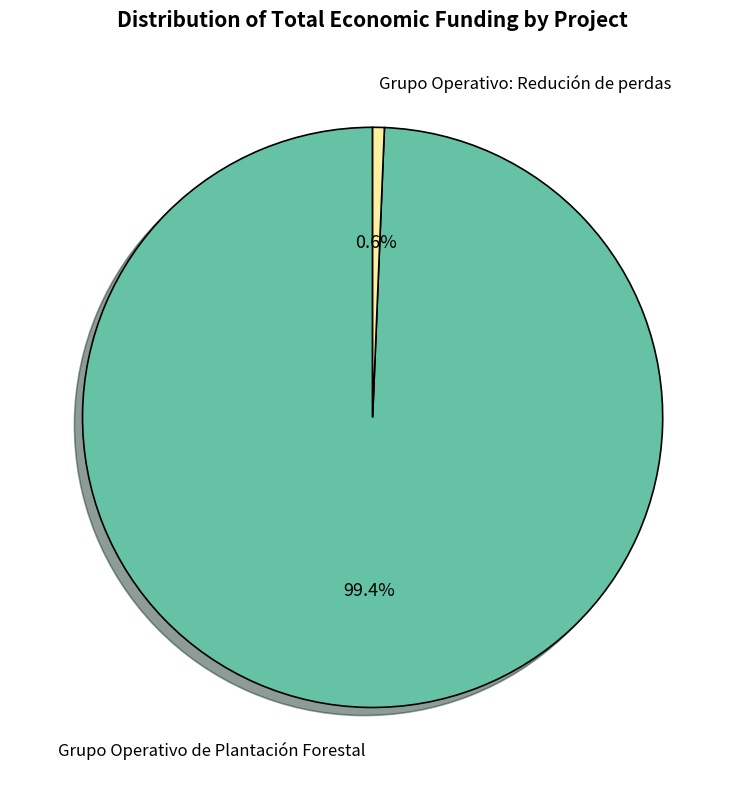

To the nearest percent, what is the average slice percentage?

50%